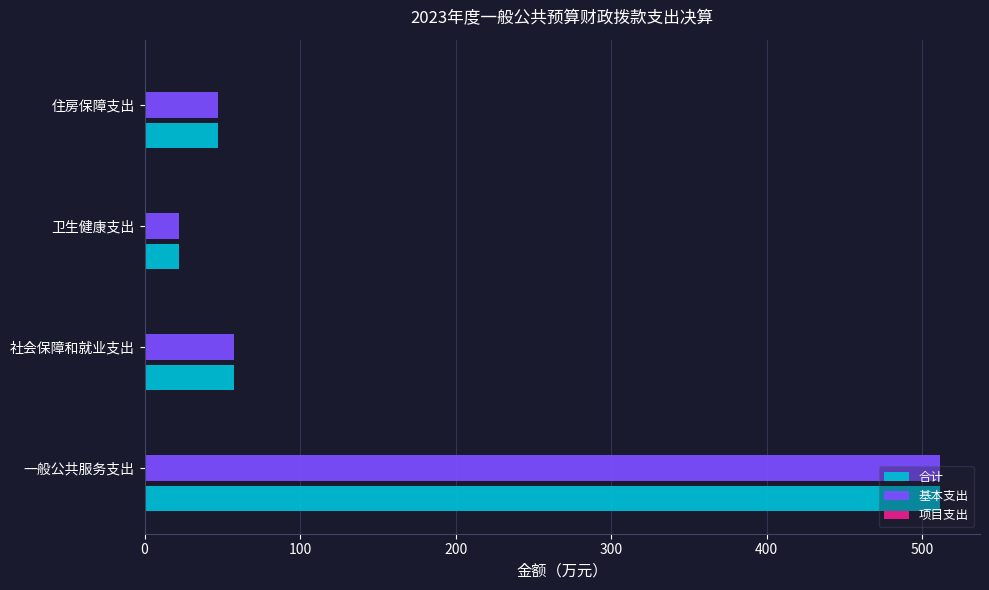

What is the difference between the 合计 values at 社会保障和就业支出 and 卫生健康支出?

35.6